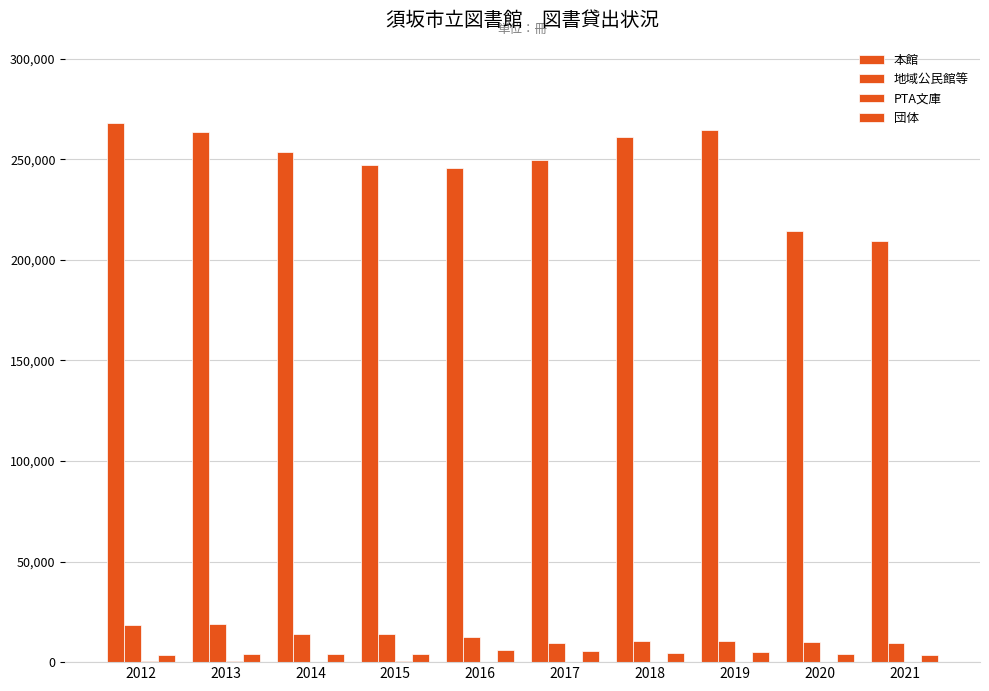

How many groups of bars are there?

10